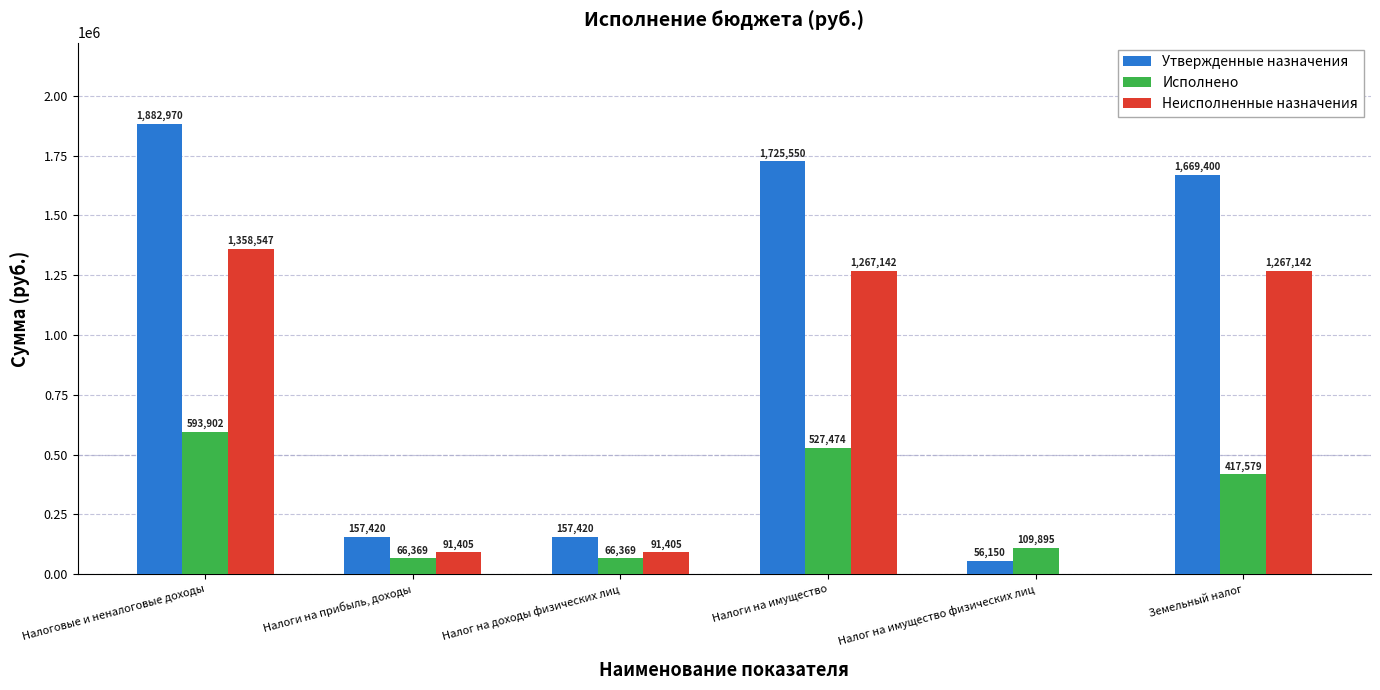

Does the chart contain stacked bars?

No